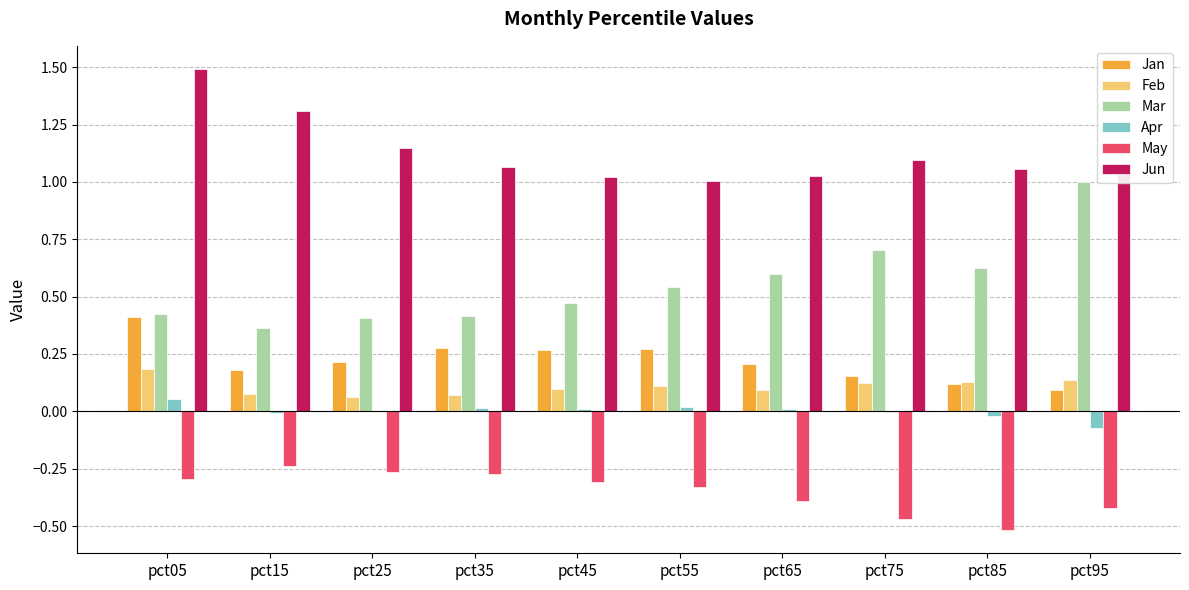

Which category has the highest value across all series?

pct05